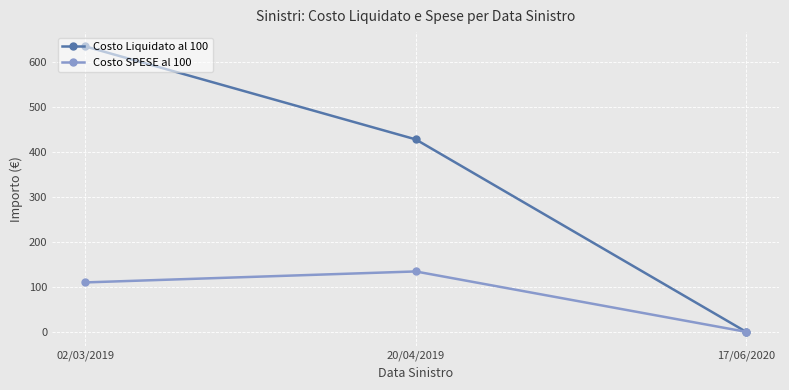

What is the sum of all Costo Liquidato al 100 values?

1062.4